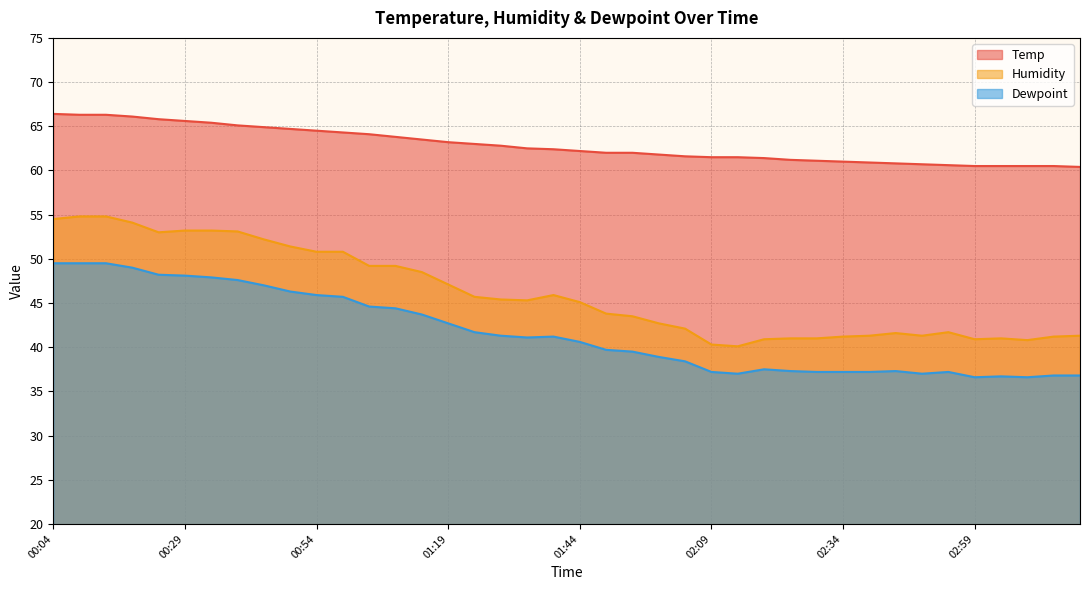

The value of Dewpoint at 00:09 is 21.9. True or false?

False